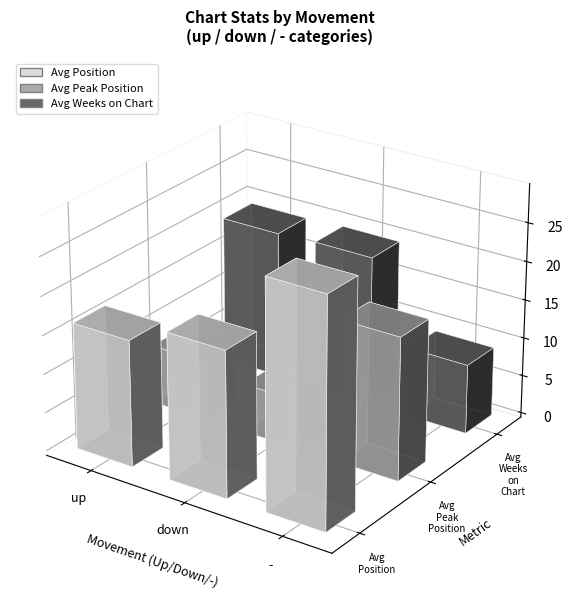

Which category has the lowest value across all series?

up